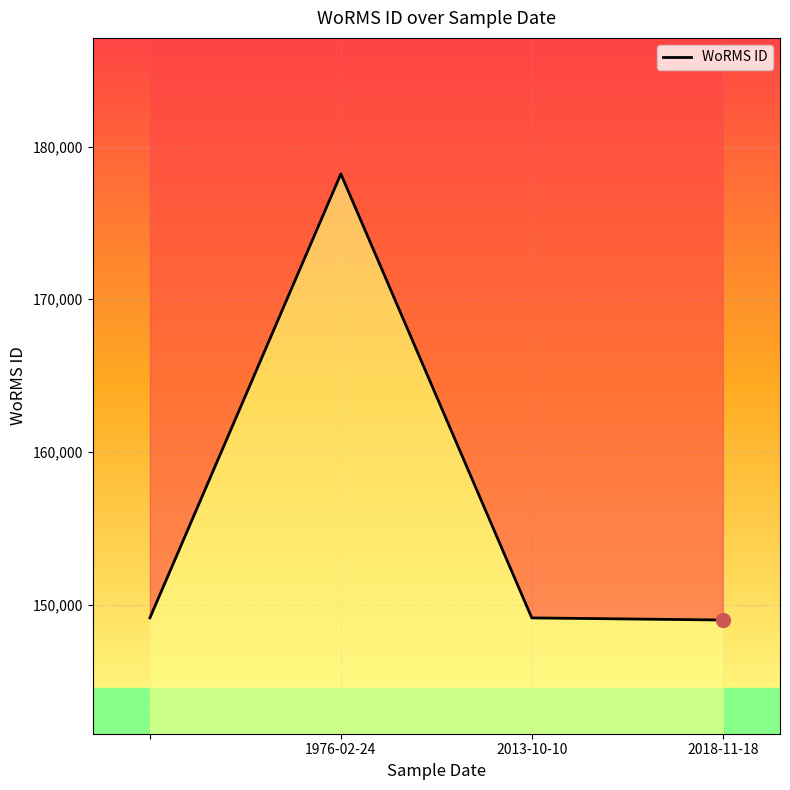

The value at 2018-11-18 is 247392. True or false?

False